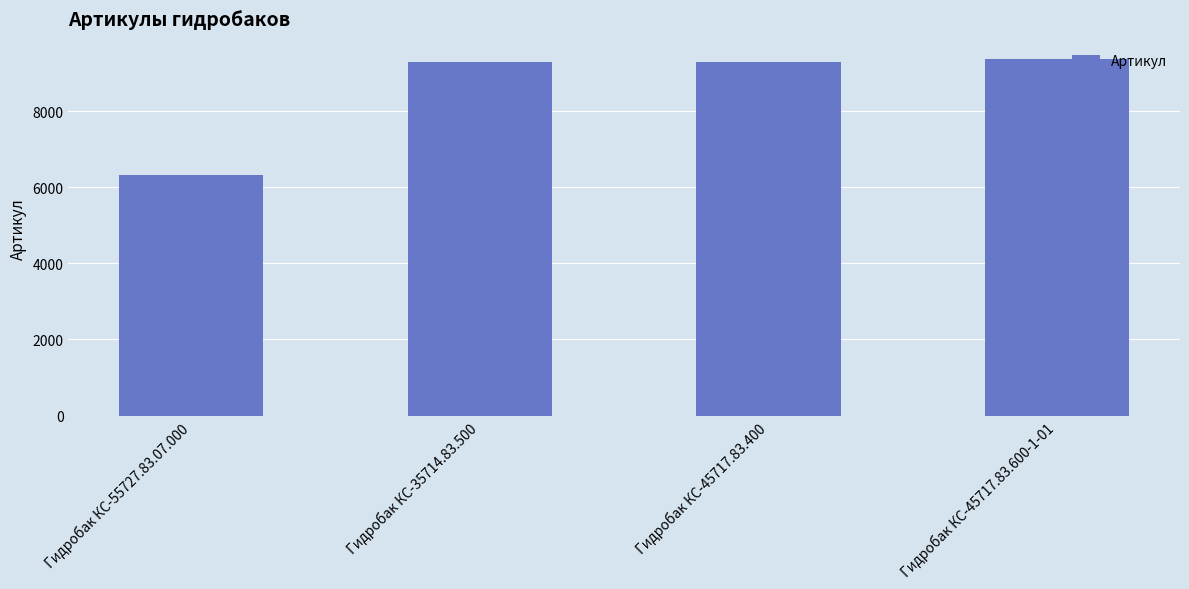

Is it true that the value at Гидробак КС-55727.83.07.000 is 6321?

True